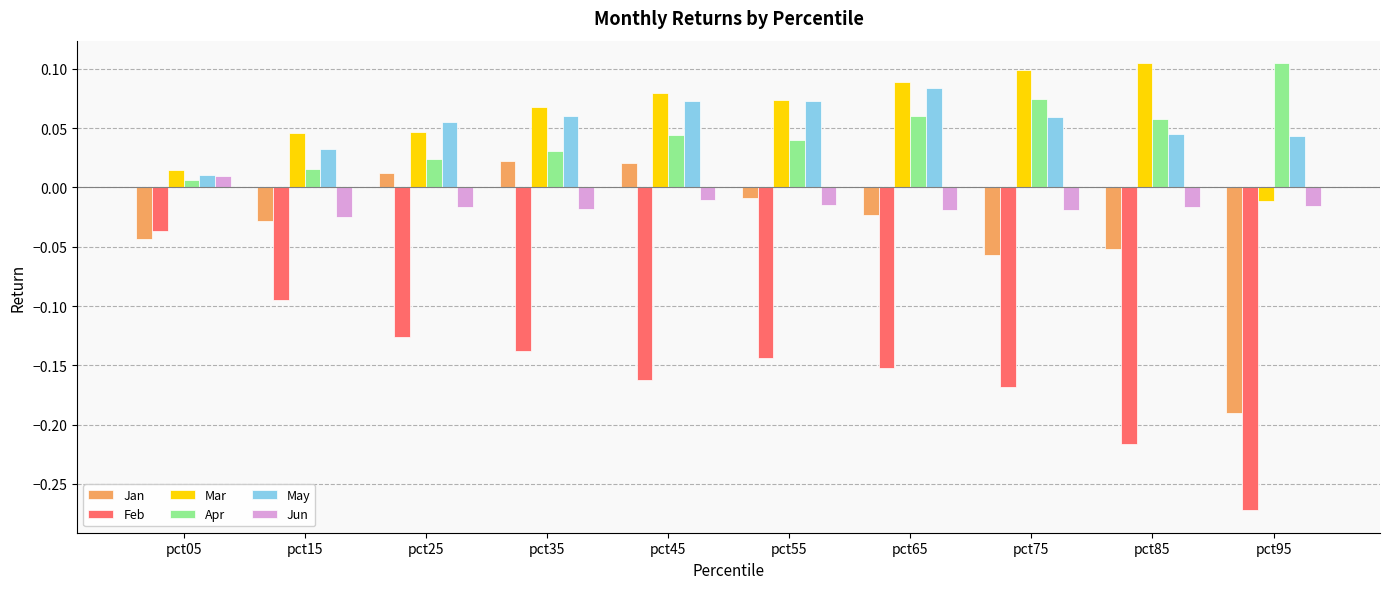

What are all the series names shown in the legend?

Jan, Feb, Mar, Apr, May, Jun